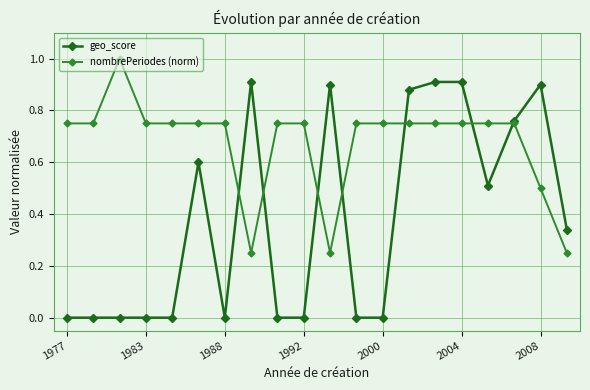

Is this an area chart (filled region under the line)?

No